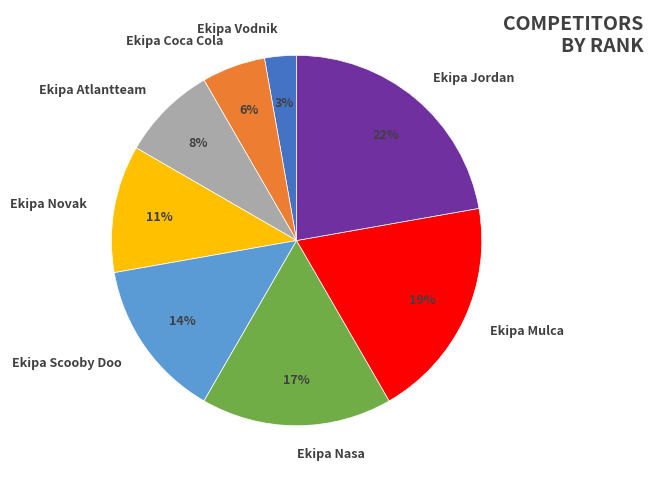

Which slice is the largest?

Ekipa Jordan